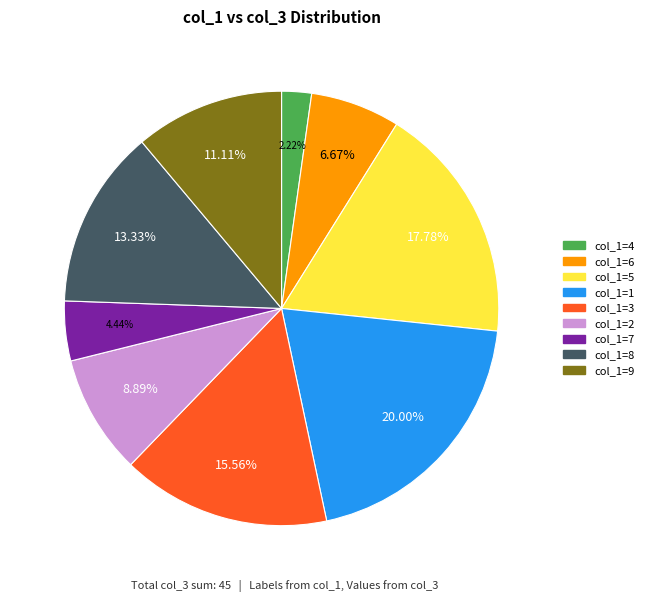

Which category has the biggest portion of the pie?

col_1=1